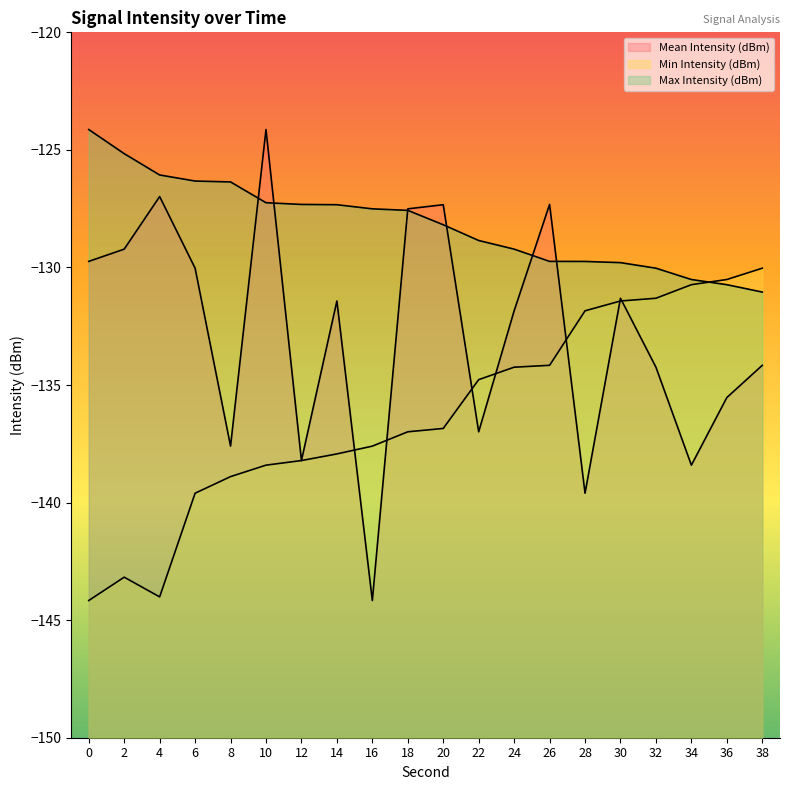

Between which two adjacent categories do Min Intensity (dBm) and Max Intensity (dBm) first intersect?

34 and 36